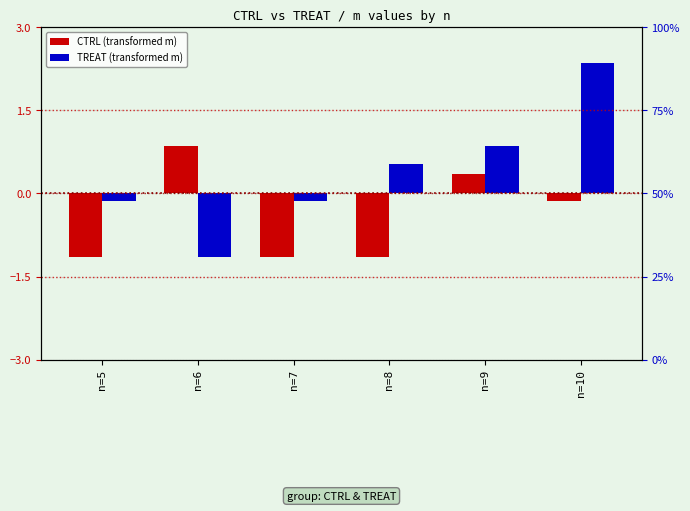

Between n=5 and n=8, which series saw the biggest shift?

TREAT (transformed m)